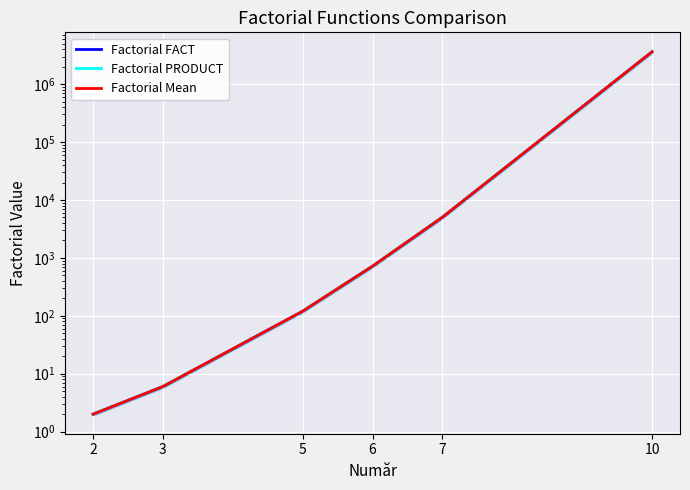

True or false: Factorial FACT has more than 0 interior local peaks.

False